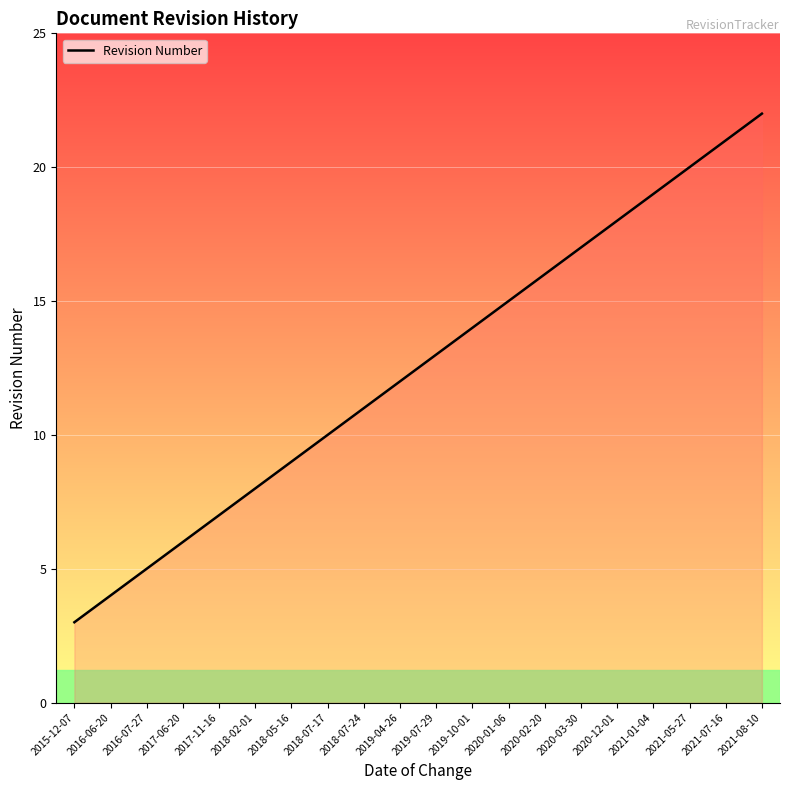

What is the sum of the values at 2020-12-01 and 2021-05-27?

38